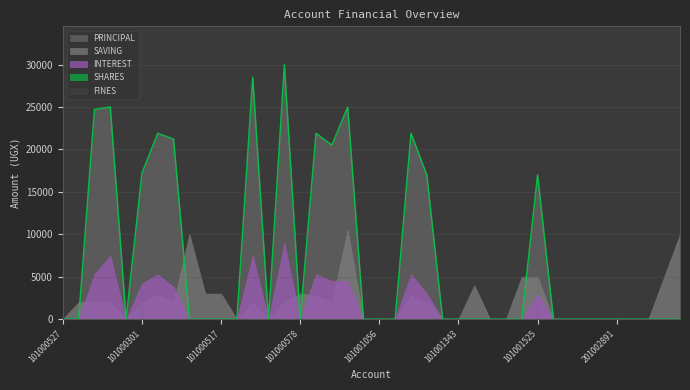

Which series has the largest total across all categories?

PRINCIPAL